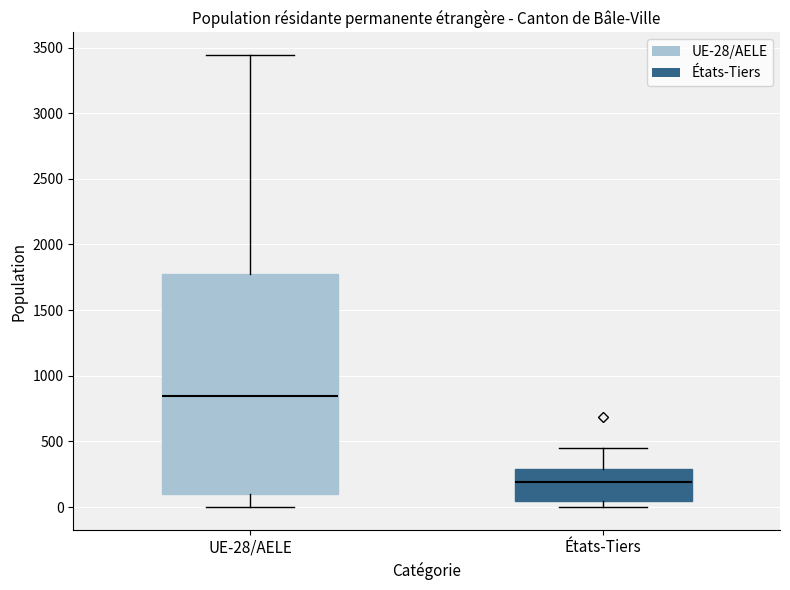

Which box has the highest median line?

UE-28/AELE